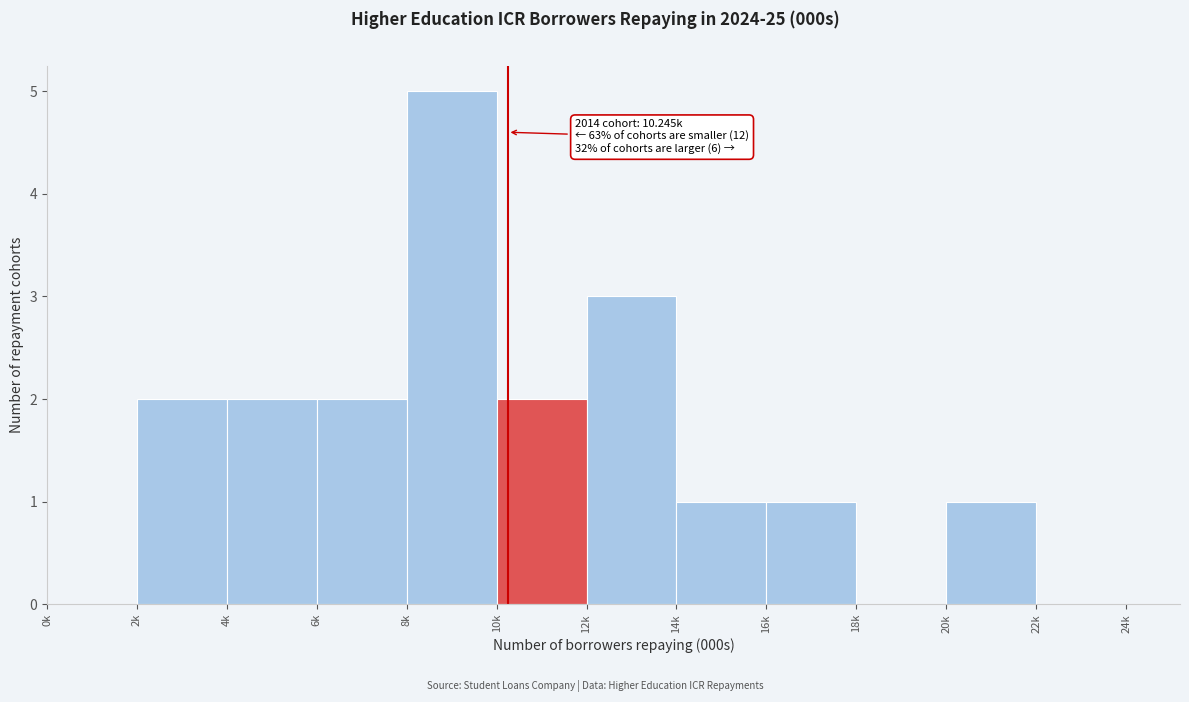

Reading left to right, list all the values displayed in this chart.

0k=0	2k=2	4k=2	6k=2	8k=5	10k=2	12k=3	14k=1	16k=1	18k=0	20k=1	22k=0